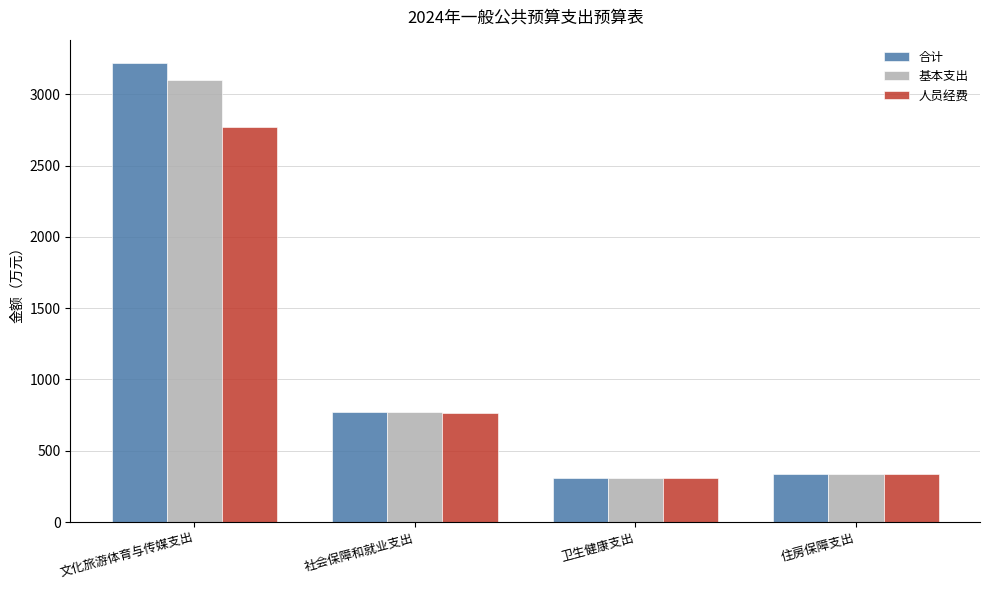

What position from the right is 文化旅游体育与传媒支出?

4